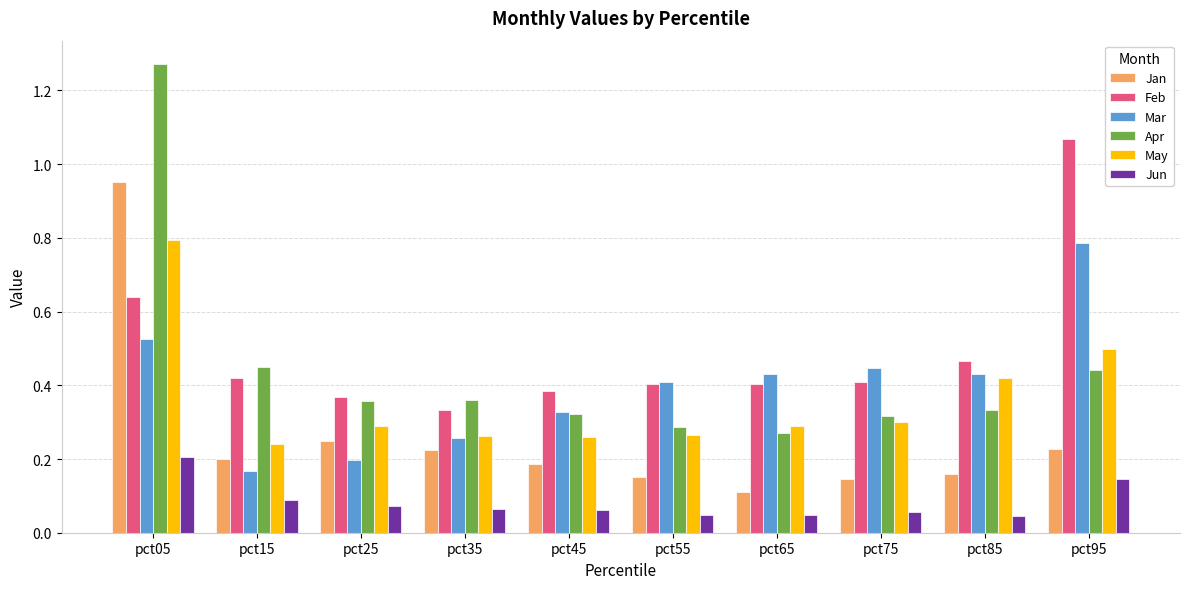

Which series has the largest total across all categories?

Feb